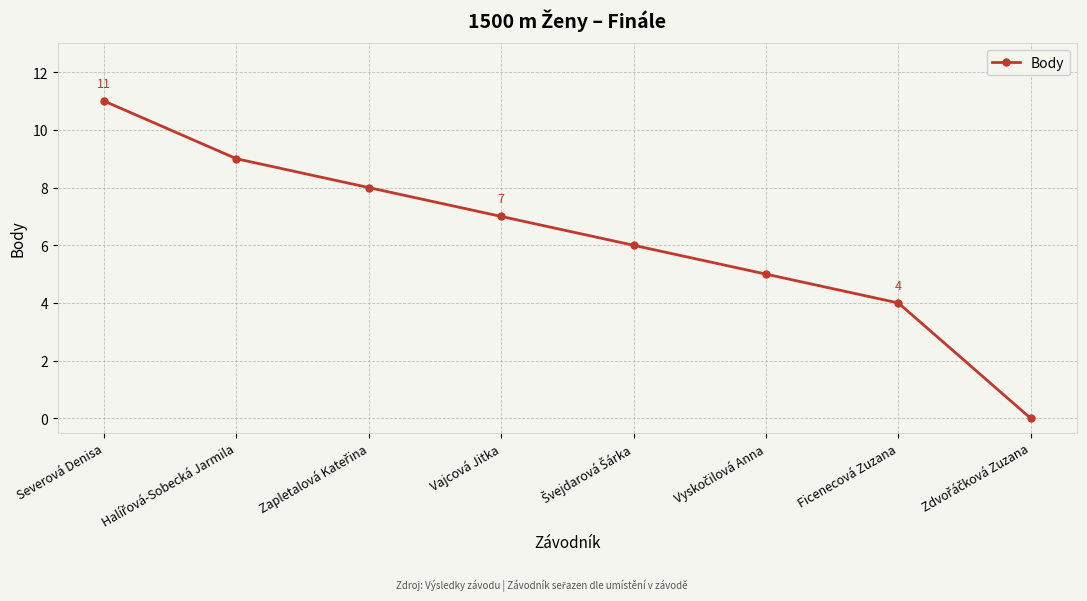

How many lines are shown in the chart?

1